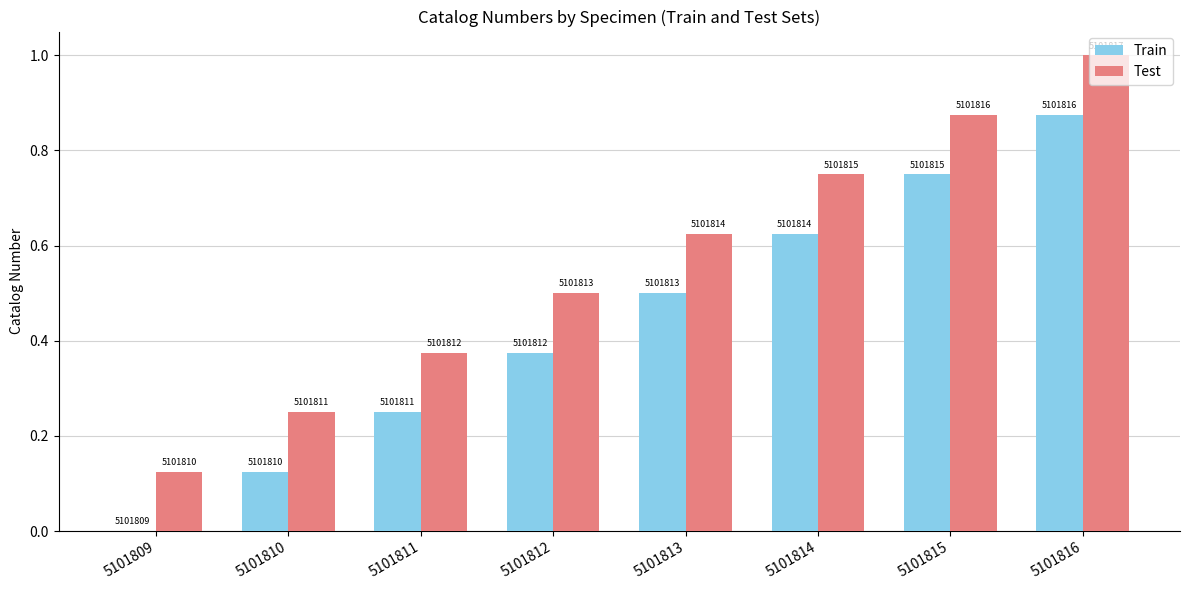

Is it true that Test equals 0.1 at 5101809?

True